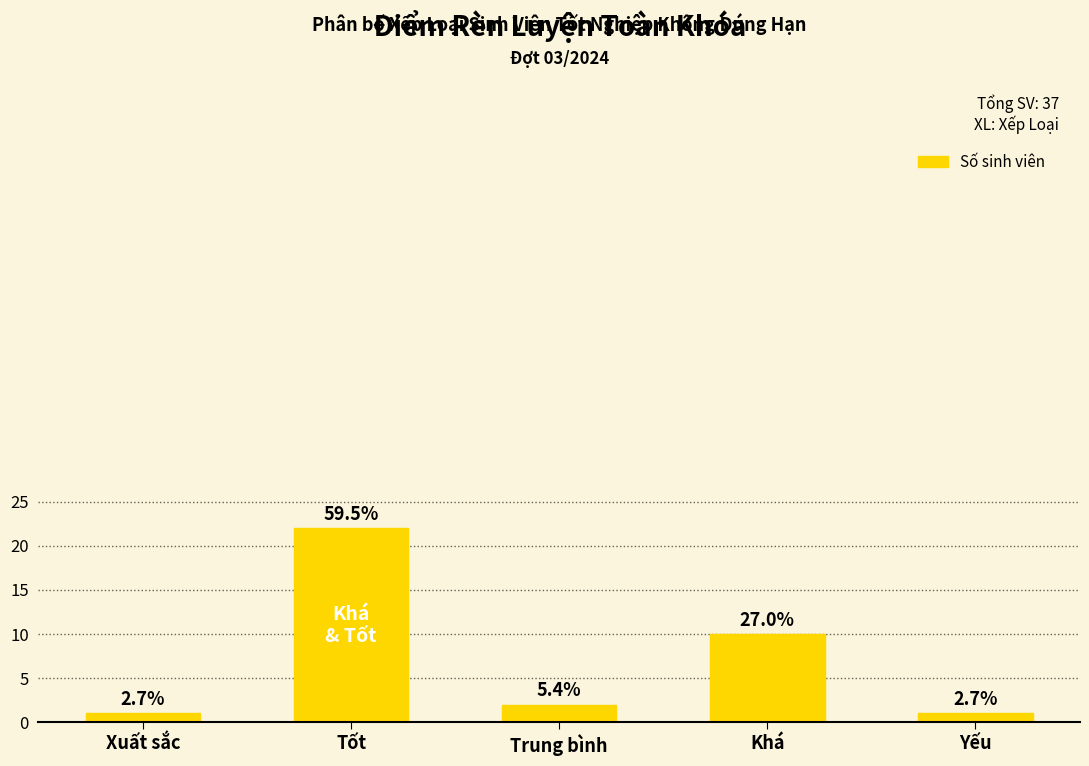

Are the bars horizontal?

No